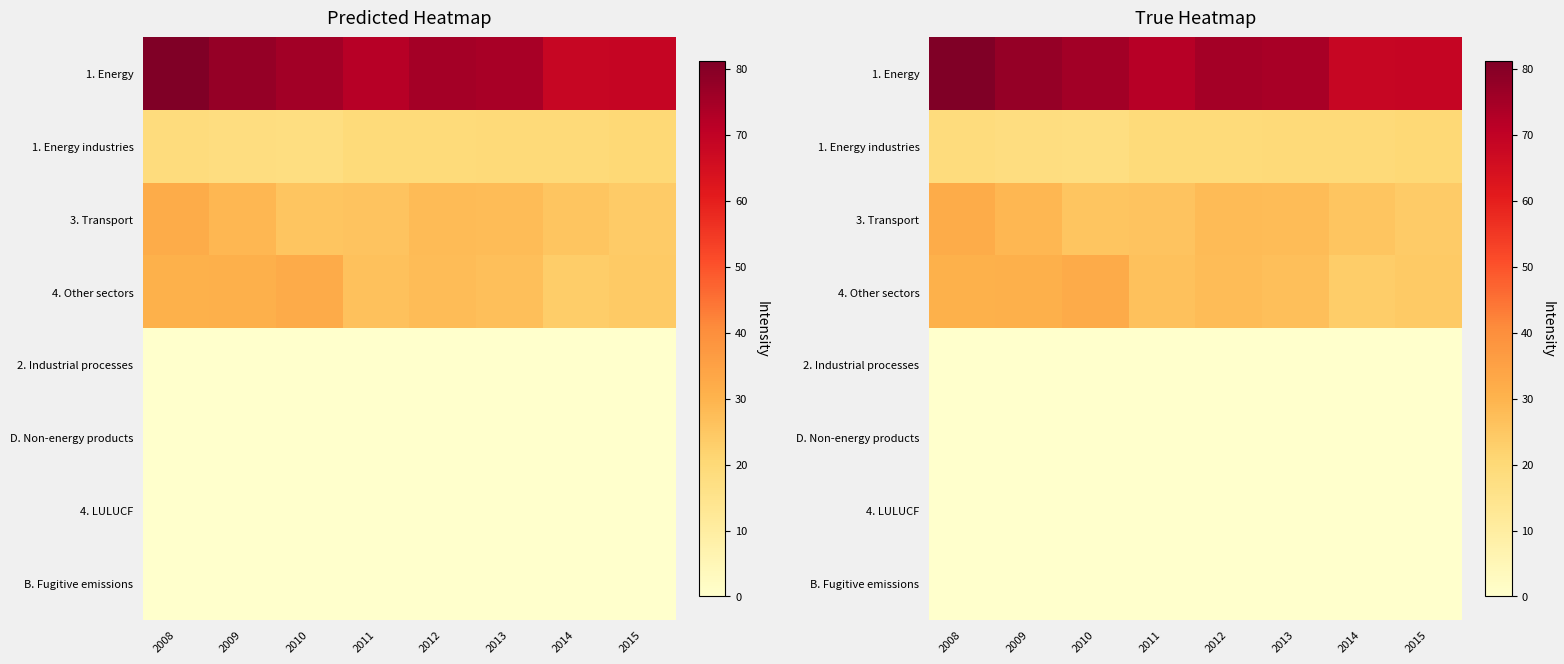

What is the average value of the 4. Other sectors series?

27.9